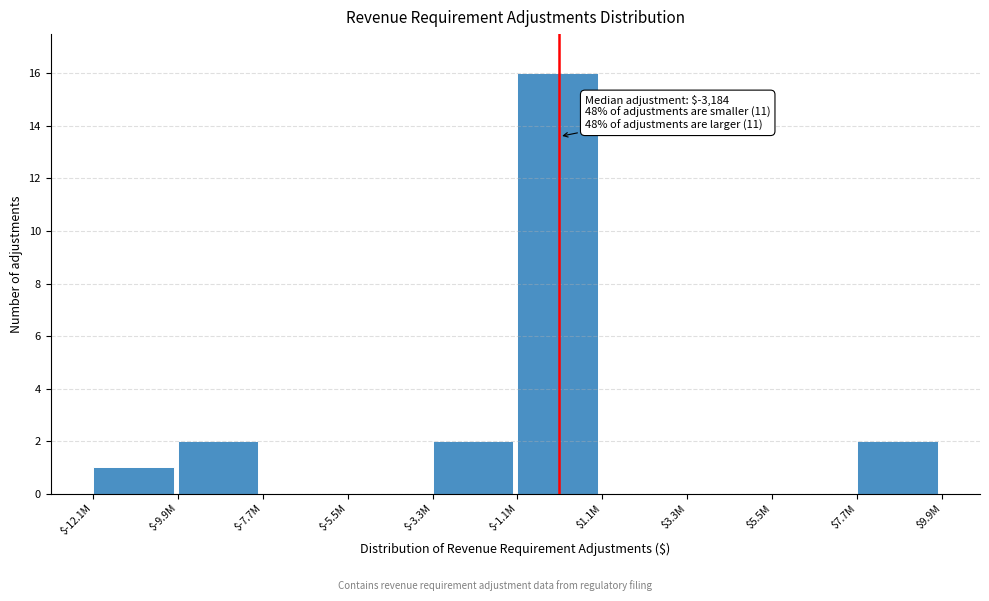

What is the maximum value shown in the chart?

16